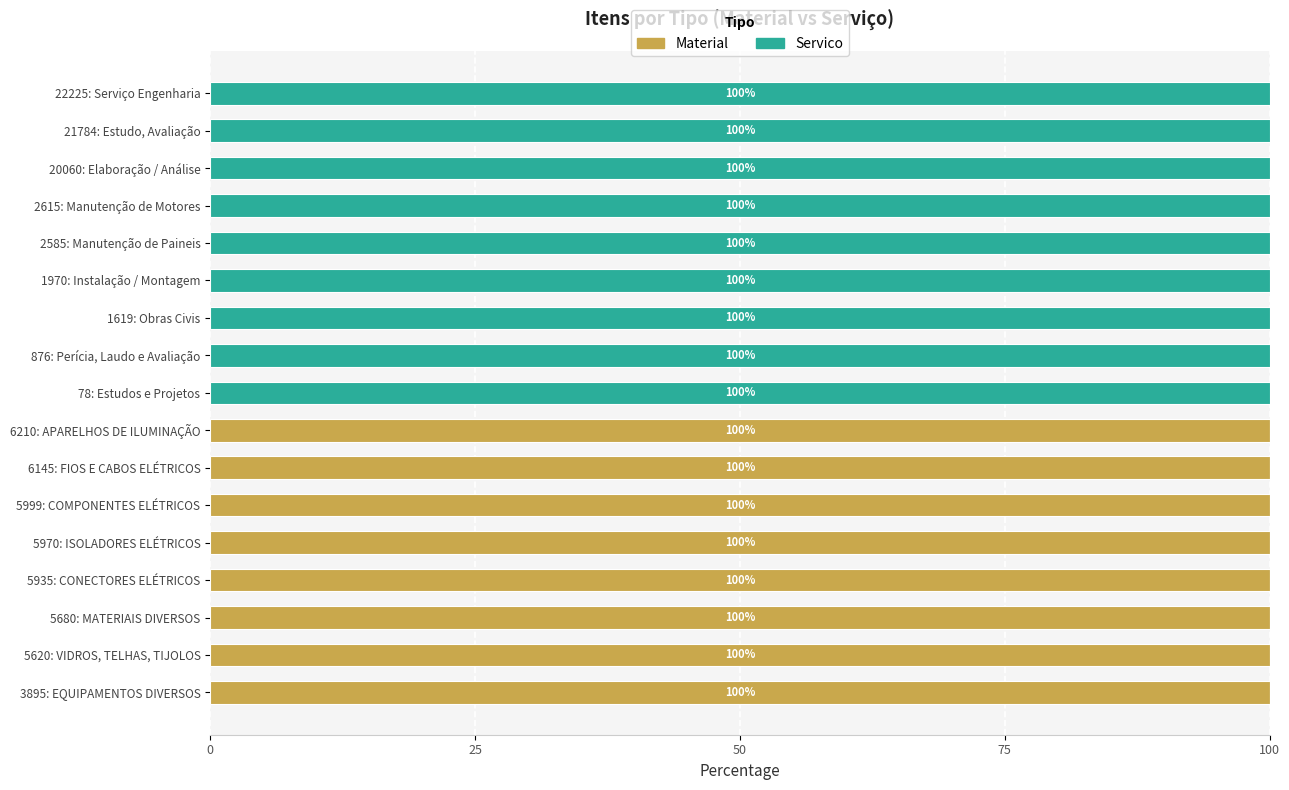

What is the total value across all series at 5935: CONECTORES ELÉTRICOS?

100